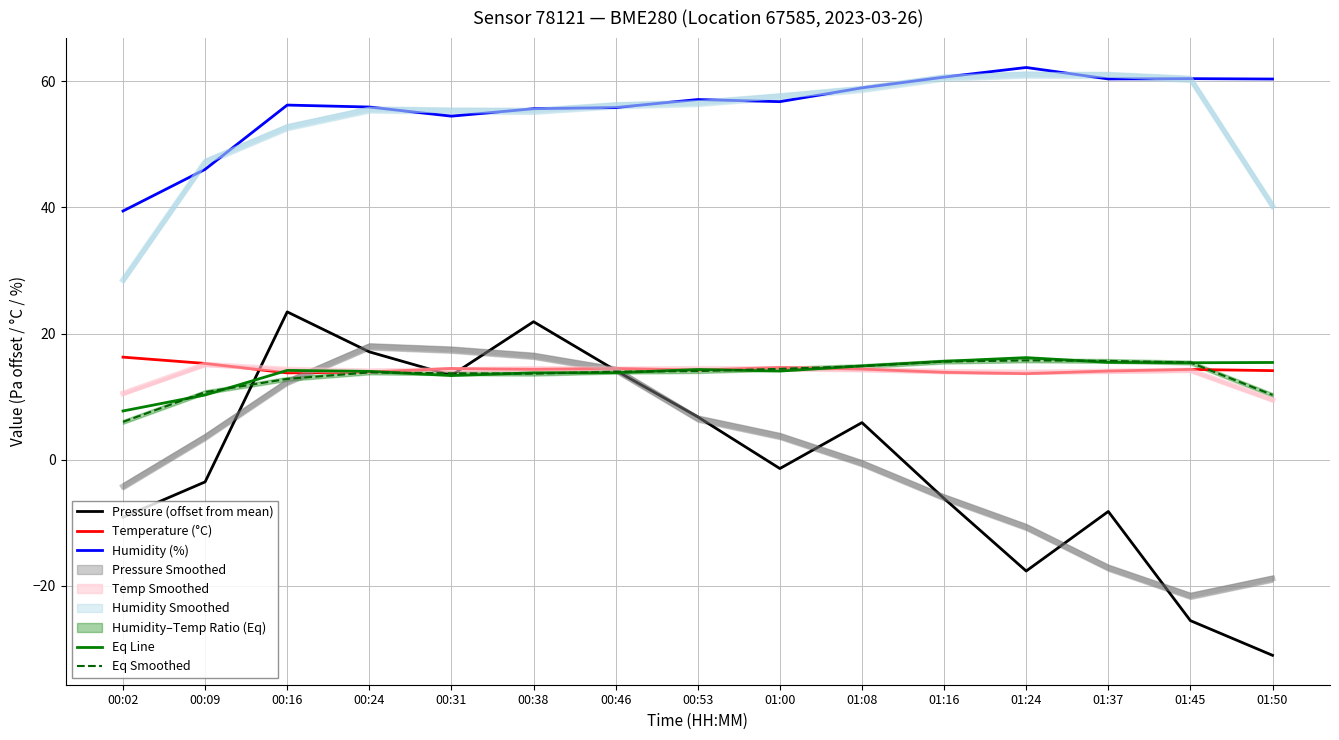

At which label does Eq Smoothed reach its peak?

01:24